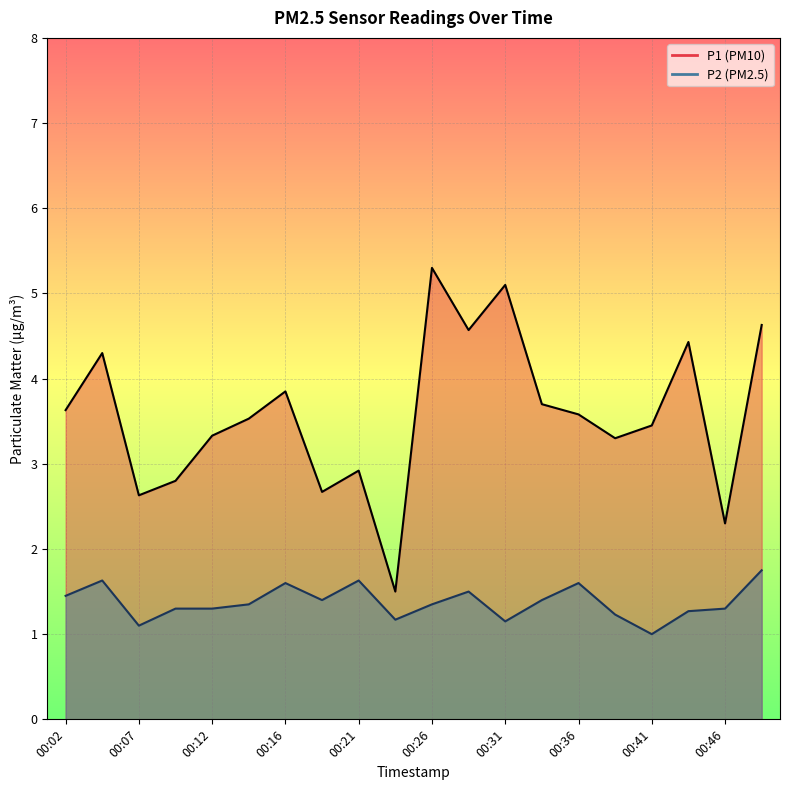

How many series are shown in this chart?

2